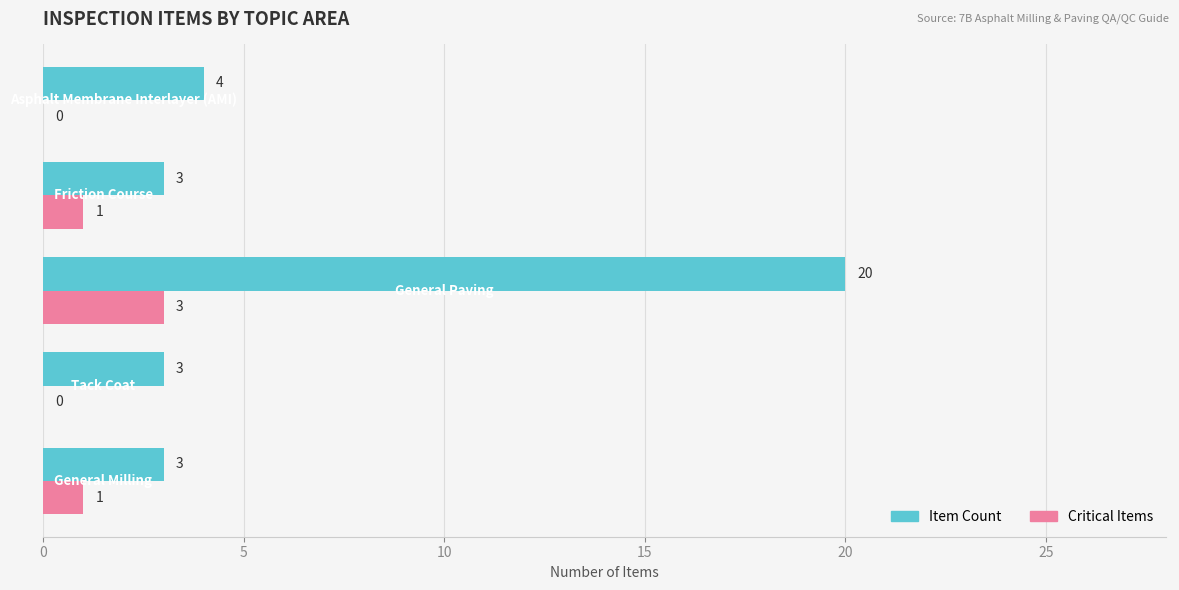

What is the sum of all Critical Items values?

5